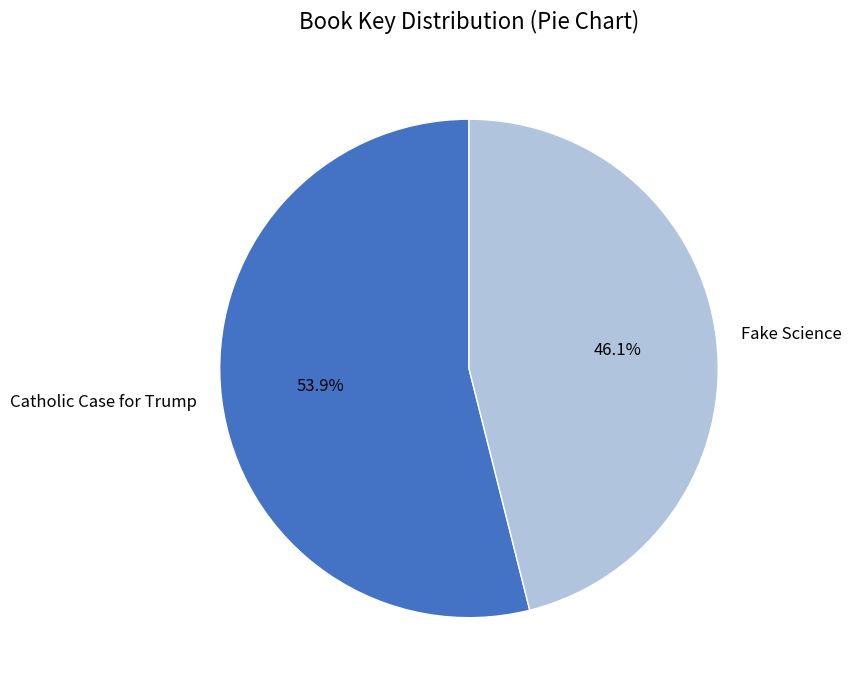

The Fake Science slice represents 46% of the pie. True or false?

True